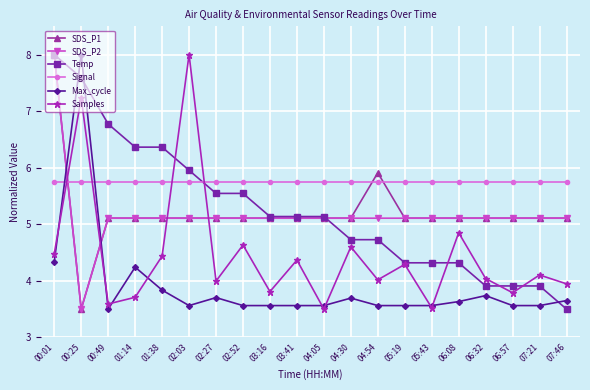

How many times do SDS_P1 and Max_cycle cross each other?

2